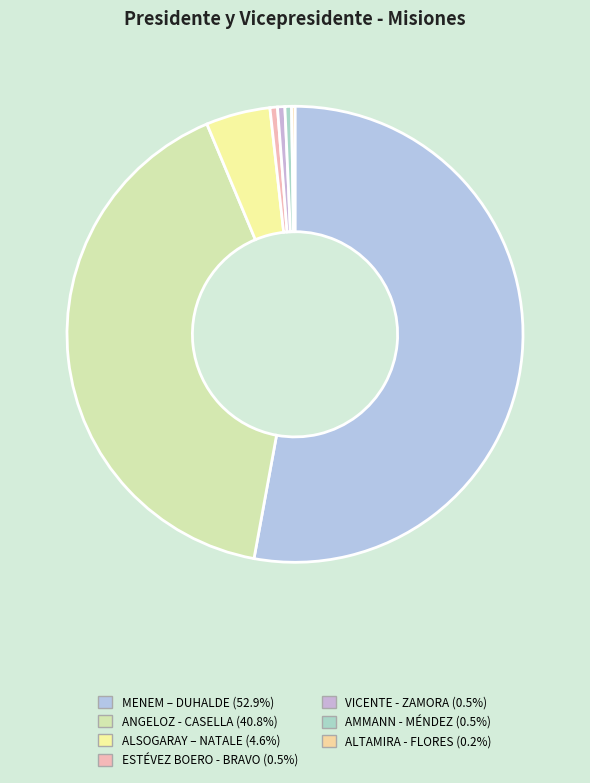

Do ESTÉVEZ BOERO - BRAVO and ALTAMIRA - FLORES together represent more than half of the pie?

No